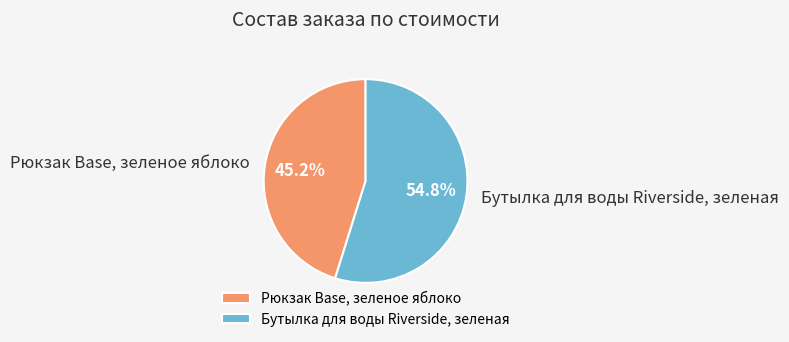

Is Рюкзак Base, зеленое яблоко the majority of the pie?

No